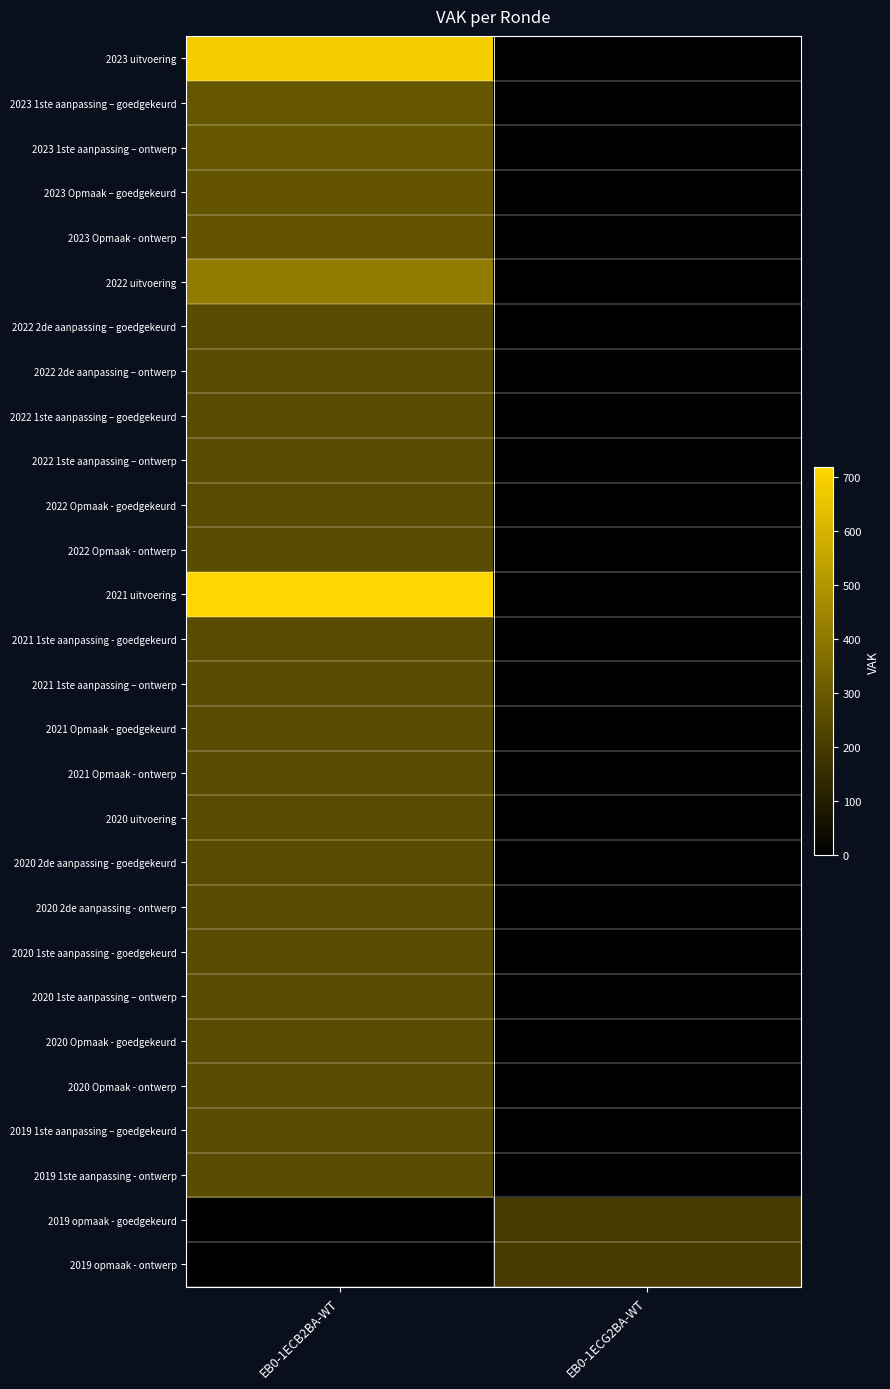

How many categories are shown in the chart?

2